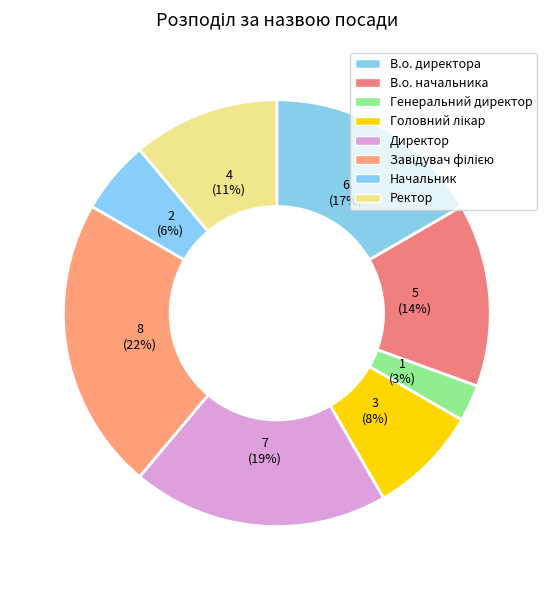

What is the change in value from Завідувач філією to Начальник?

-6